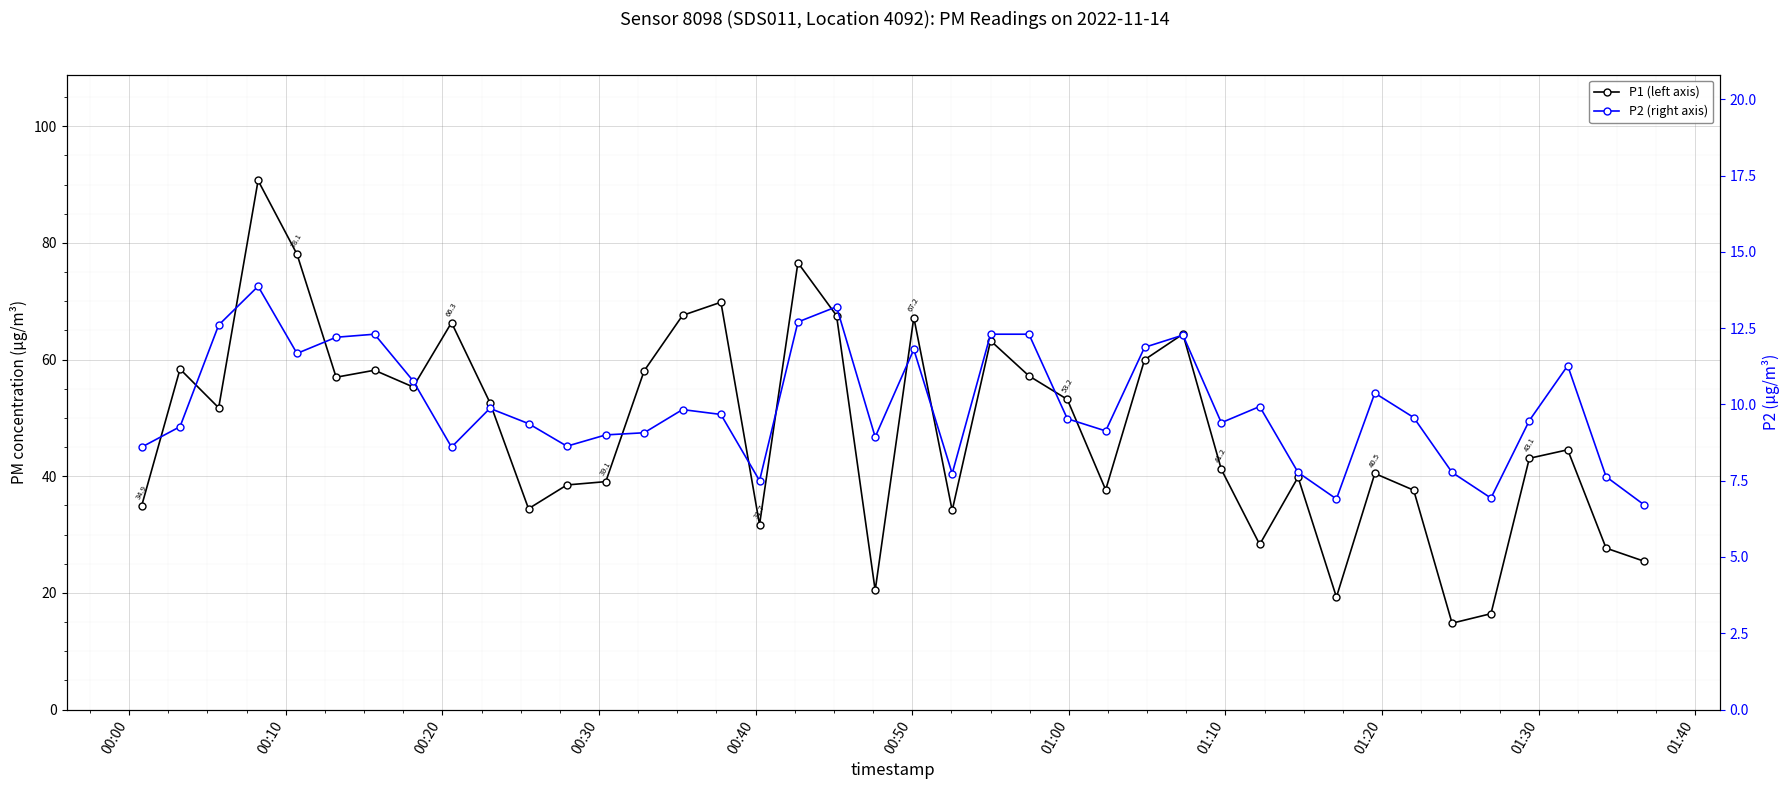

How many data points in P2 (right axis) are less than 9?

12